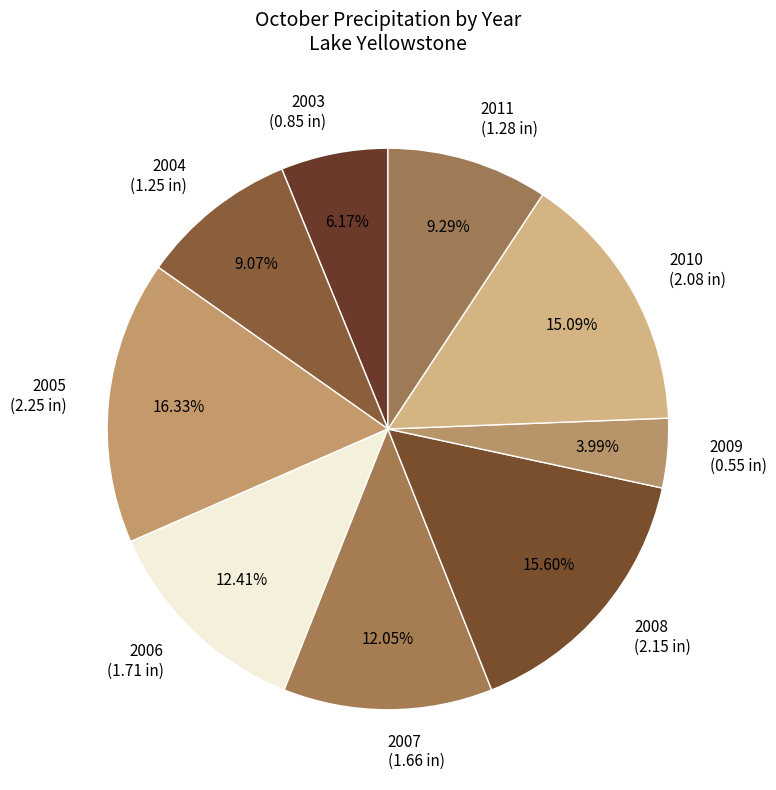

To the nearest percent, what is the difference between the largest and smallest slice percentages?

12%